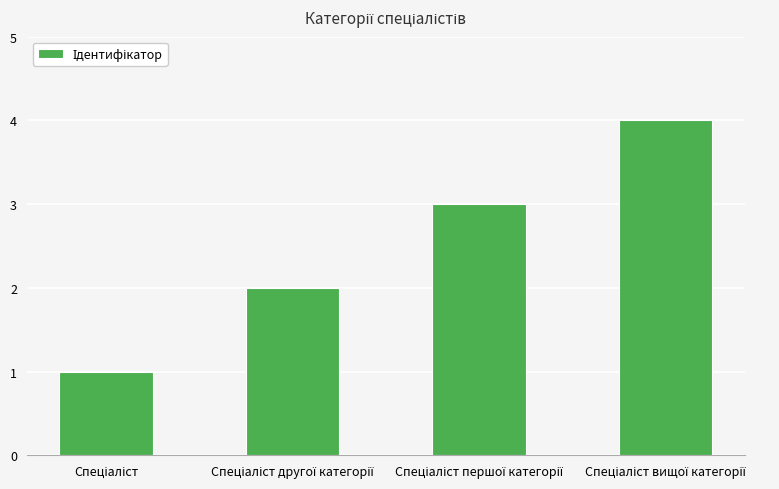

What is the difference between the maximum and minimum values?

3